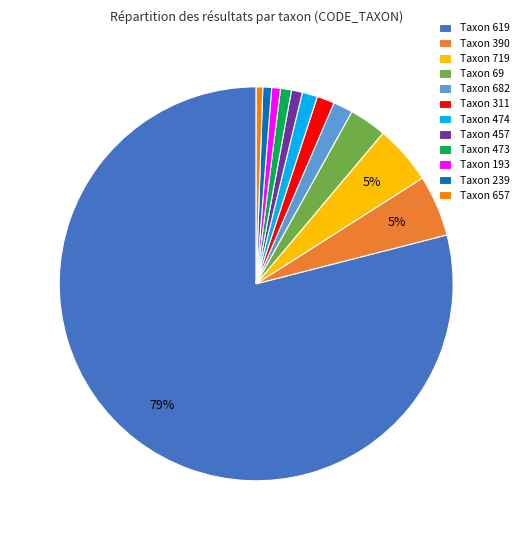

To the nearest percent, what percentage of the pie is Taxon 193?

1%